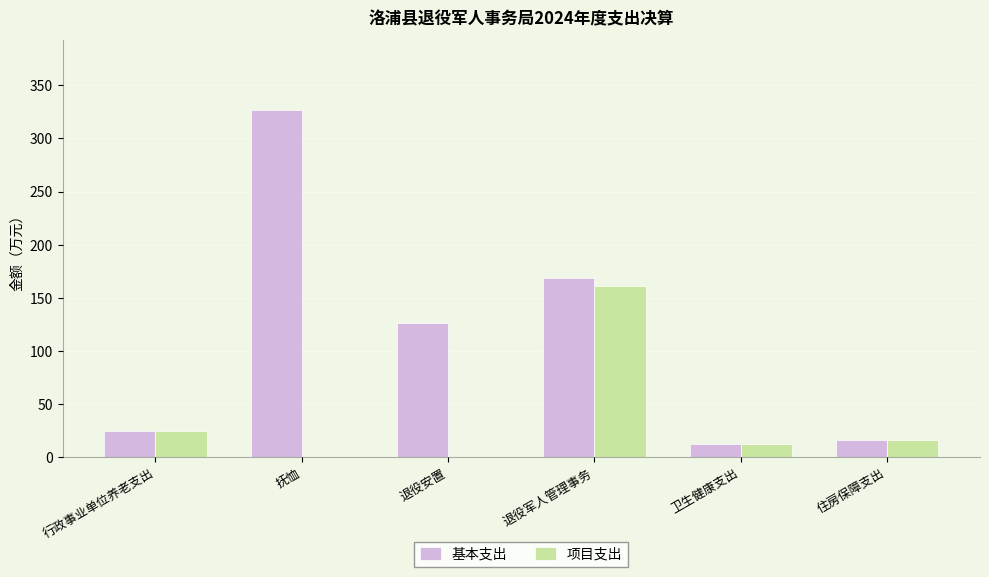

What is the maximum value shown in the chart?

326.9